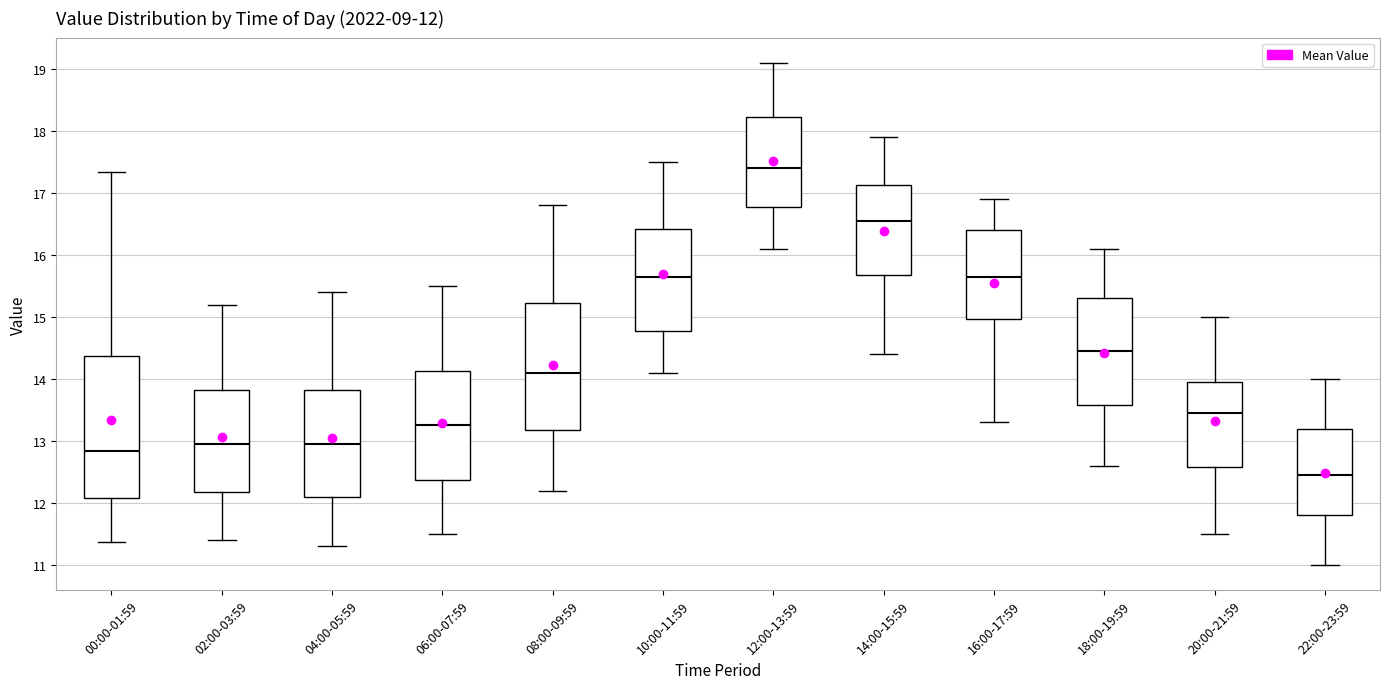

Which box is the tallest, from its lower edge to its upper edge?

00:00-01:59